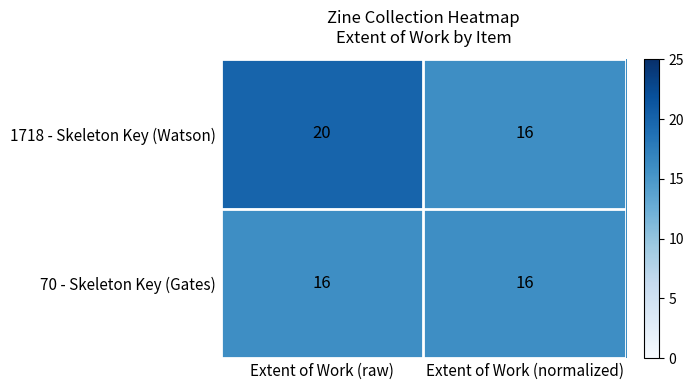

What is the lowest value of the 70 - Skeleton Key (Gates) series?

16